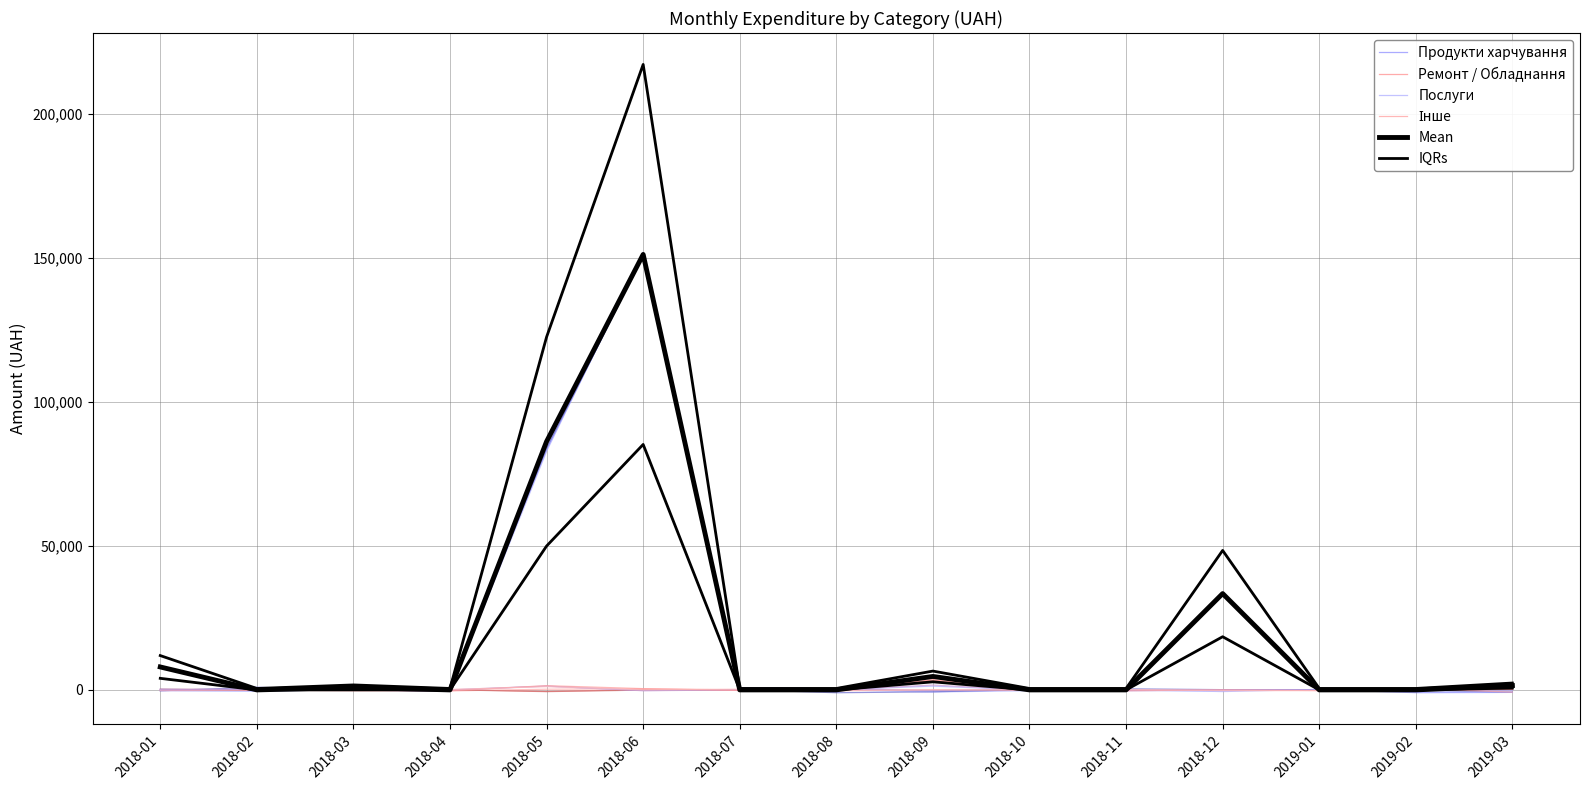

At 2018-05, list the series in order from largest to smallest.

IQRs, Mean, Продукти харчування, Інше, Послуги, Ремонт / Обладнання